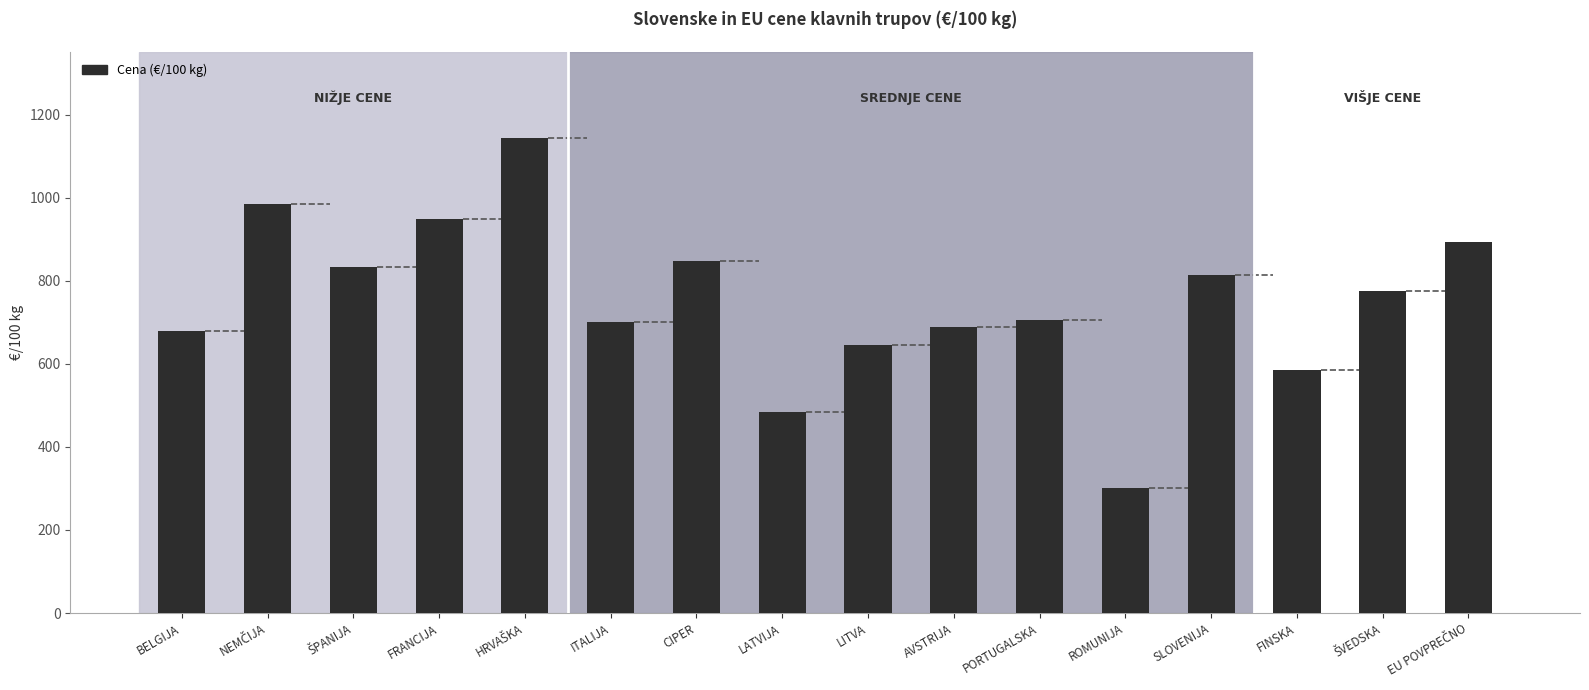

Which category has the lowest value across all series?

ROMUNIJA